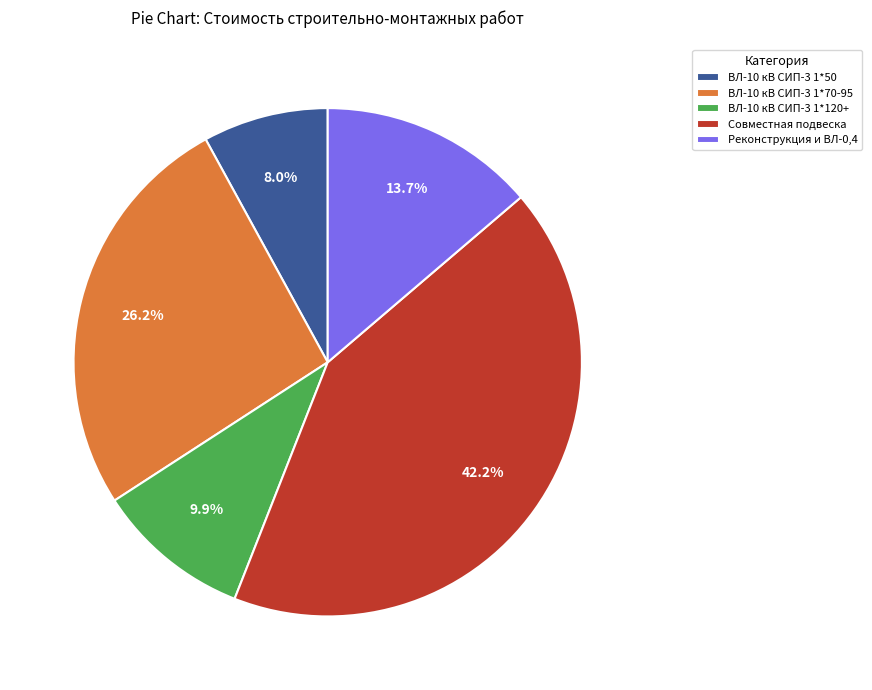

What is the ratio of the value at ВЛ-10 кВ СИП-3 1*70-95 to the value at Реконструкция и ВЛ-0,4?

1.9